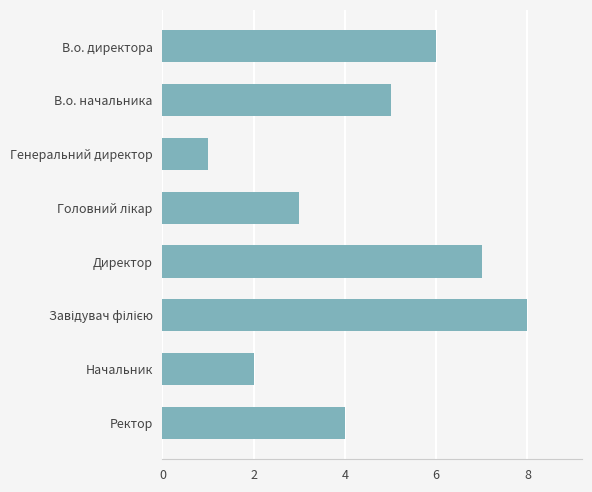

What is the sum of all values?

36